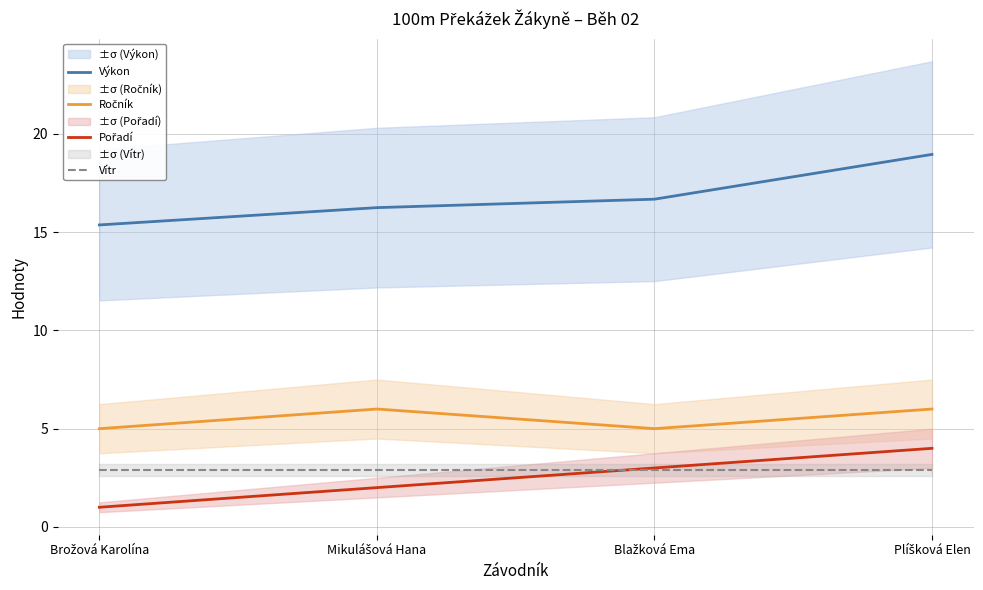

True or false: Pořadí and Výkon cross at least once.

False